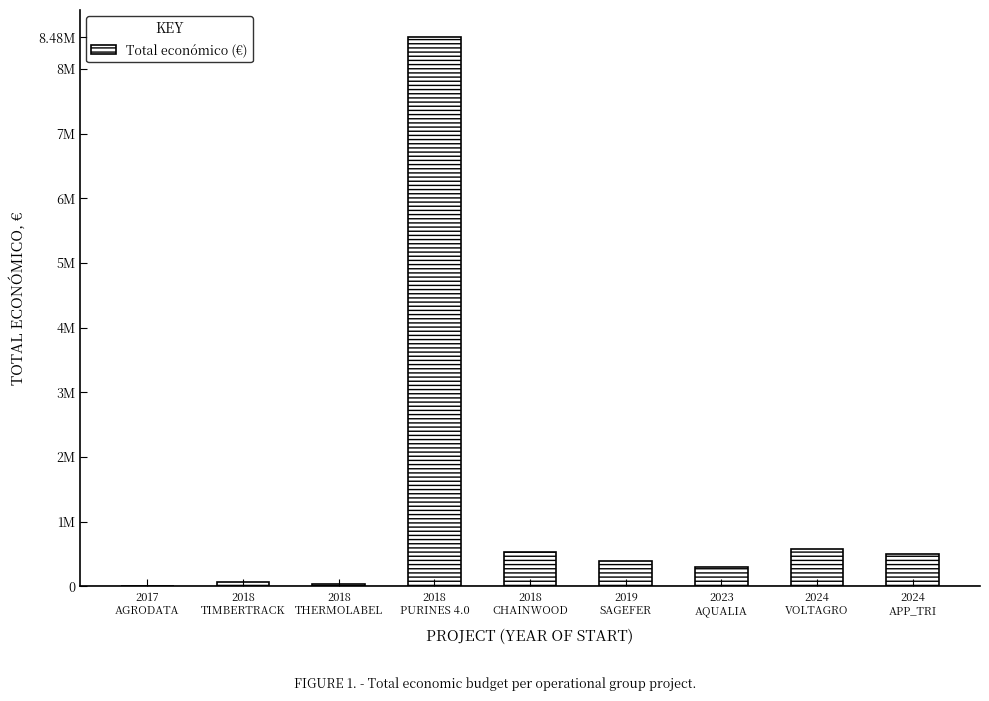

List the labels in order of value, largest first.

2018
PURINES 4.0, 2024
VOLTAGRO, 2018
CHAINWOOD, 2024
APP_TRI, 2019
SAGEFER, 2023
AQUALIA, 2018
TIMBERTRACK, 2018
THERMOLABEL, 2017
AGRODATA